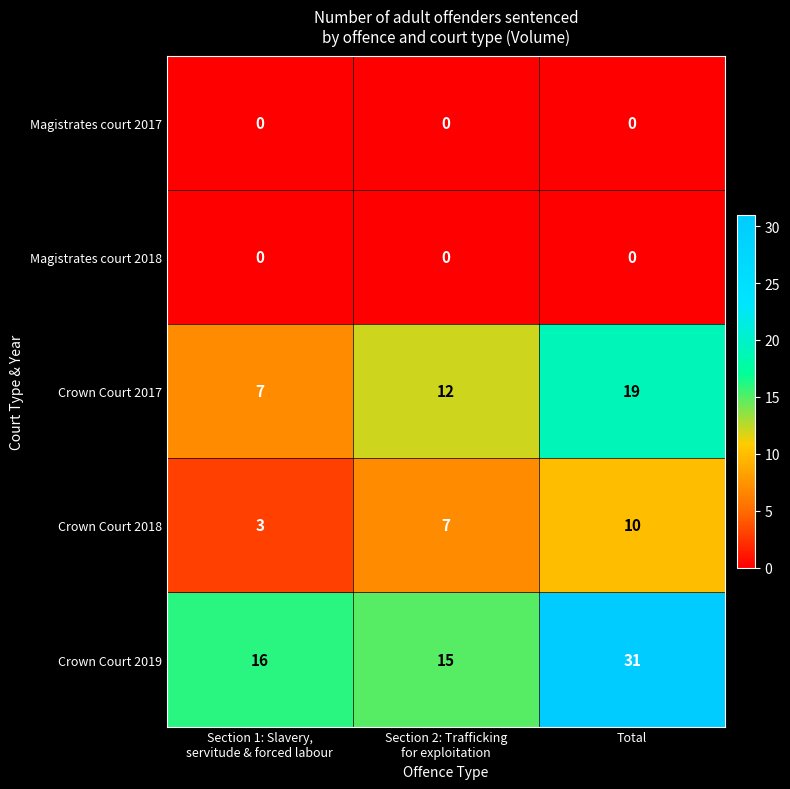

What is the total value across all series at Total?

60